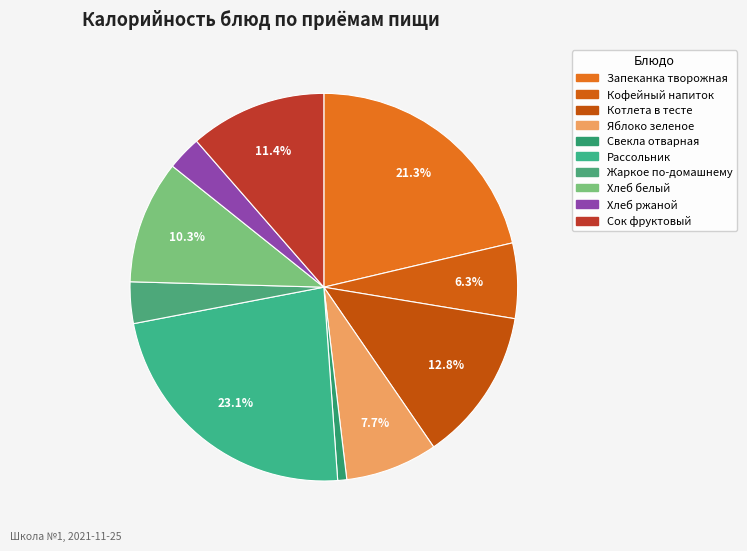

How many segments does this pie chart have?

10